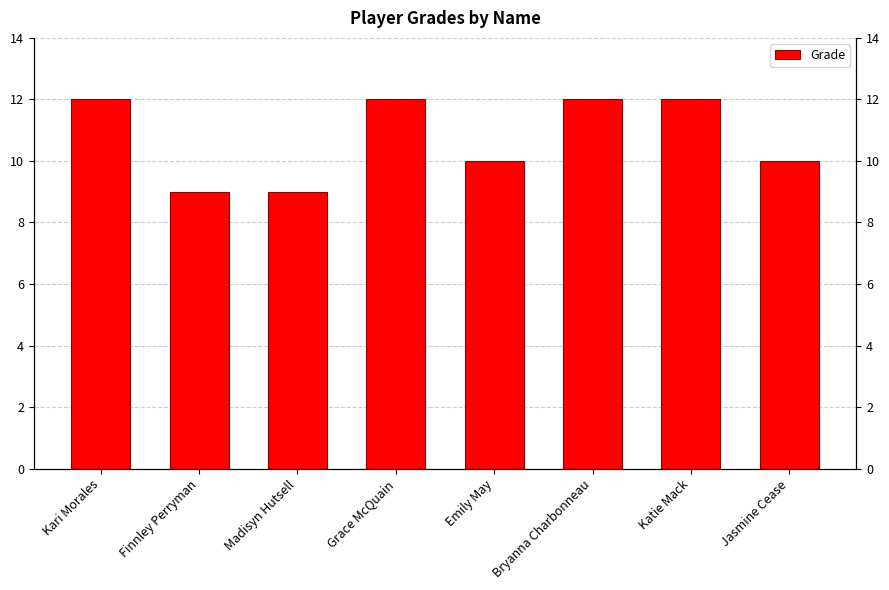

What is the average value?

11